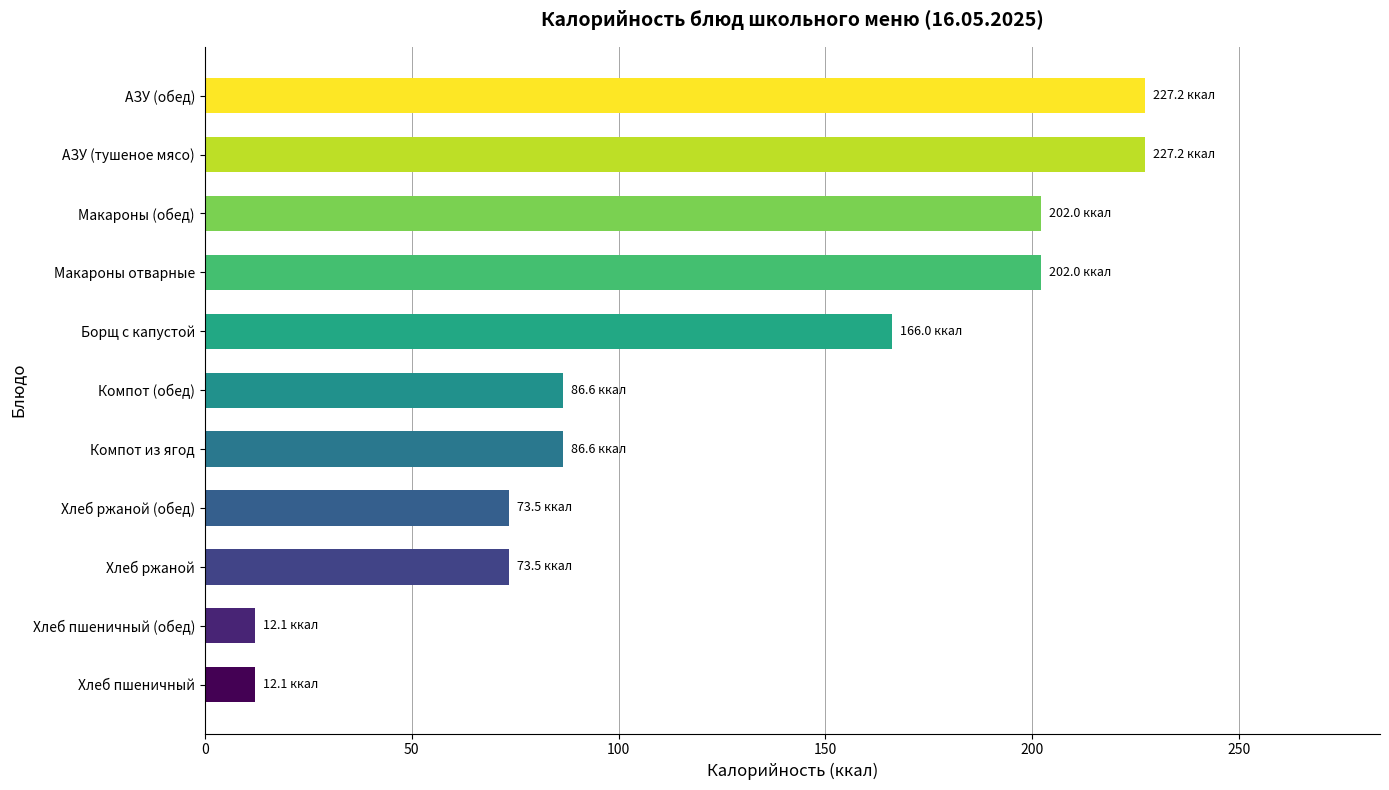

Reading bottom to top, transcribe all the data shown in this chart.

Хлеб пшеничный=12.1	Хлеб пшеничный (обед)=12.1	Хлеб ржаной=73.5	Хлеб ржаной (обед)=73.5	Компот из ягод=86.6	Компот (обед)=86.6	Борщ с капустой=166.0	Макароны отварные=202.0	Макароны (обед)=202.0	АЗУ (тушеное мясо)=227.2	АЗУ (обед)=227.2